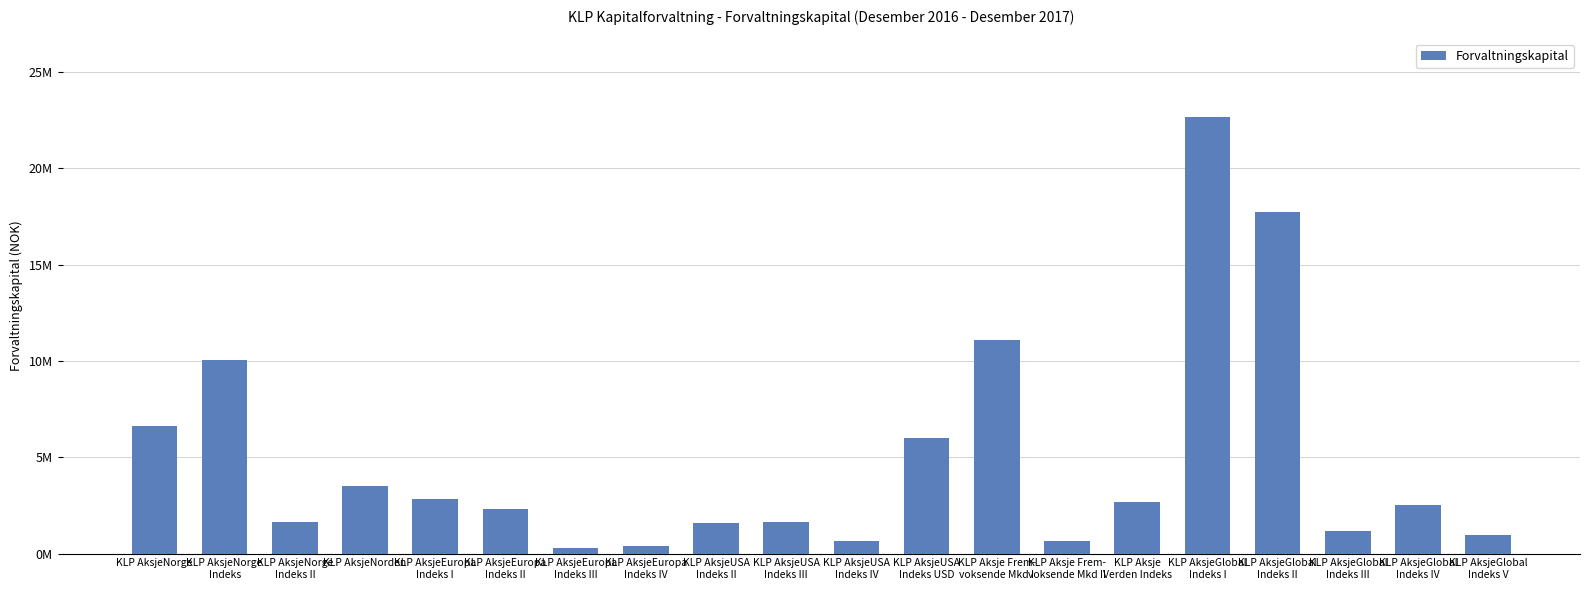

Which label corresponds to the largest value in the chart?

KLP AksjeGlobal
Indeks I